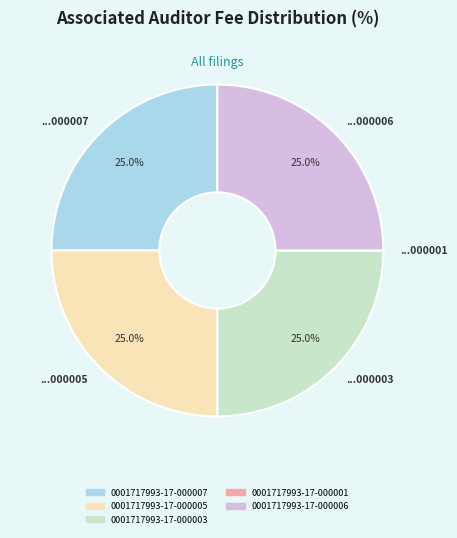

How much of the chart is everything except ...000006?

75.0%